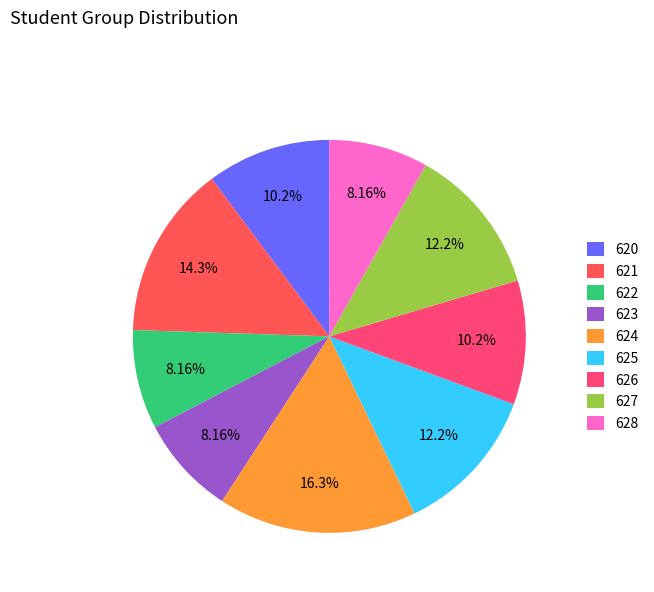

How many segments does this pie chart have?

9